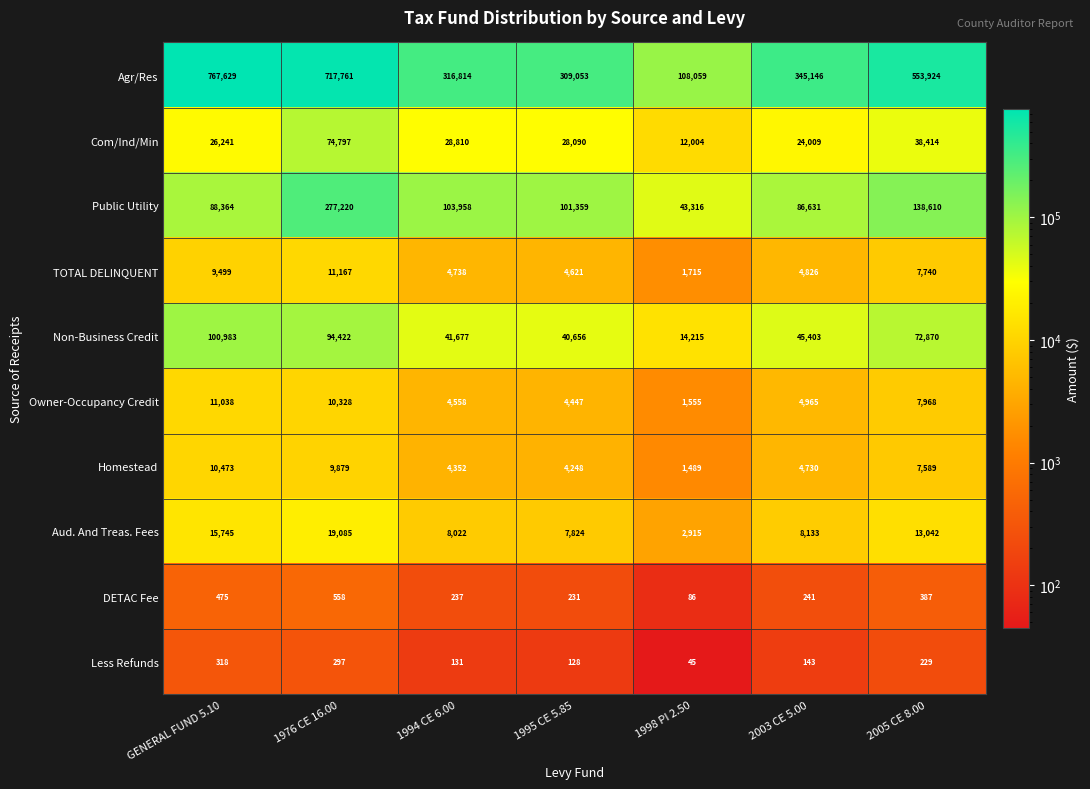

The Aud. And Treas. Fees series shows 8133 at 2003 CE 5.00. True or false?

True